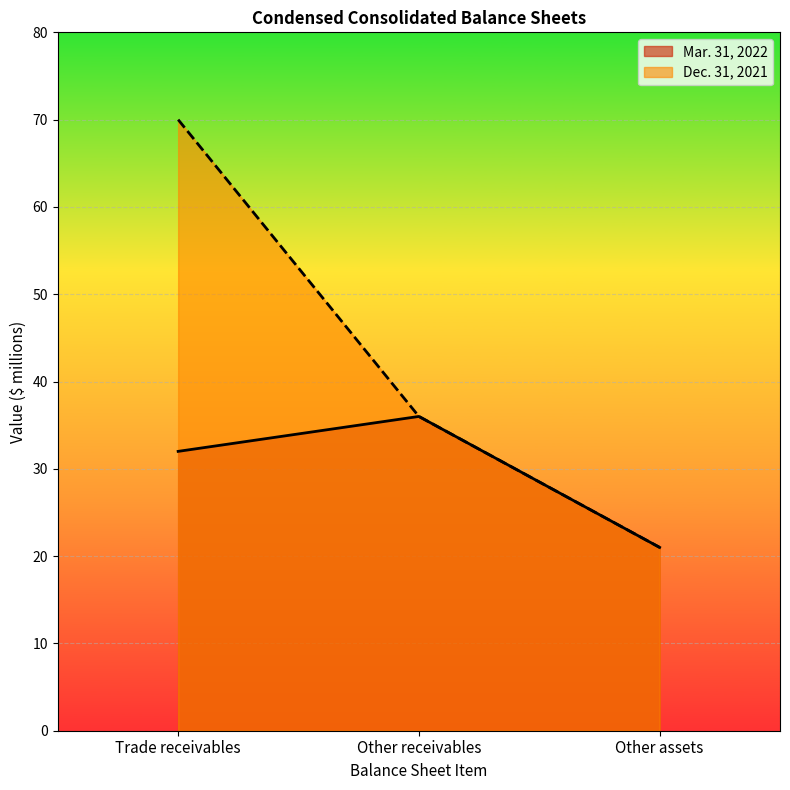

How many lines are shown in the chart?

2